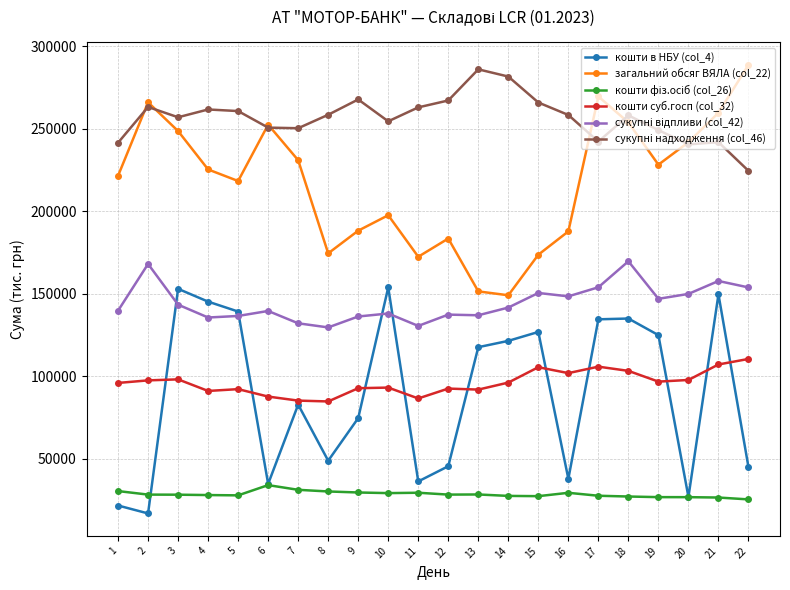

True or false: кошти суб.госп (col_32) and загальний обсяг ВЯЛА (col_22) intersect in this chart.

False